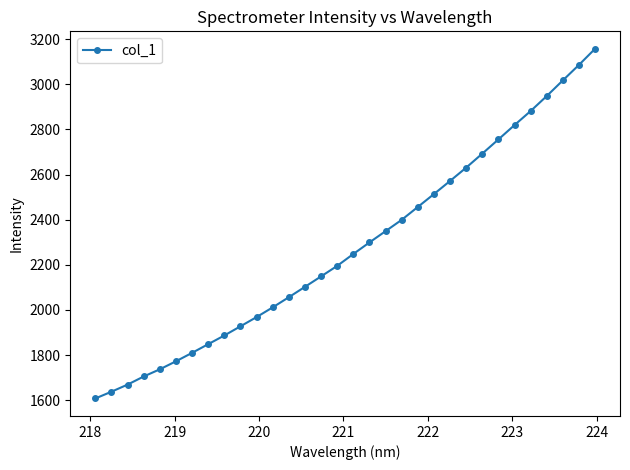

What is the value of the 7th point from the left?

1810.0